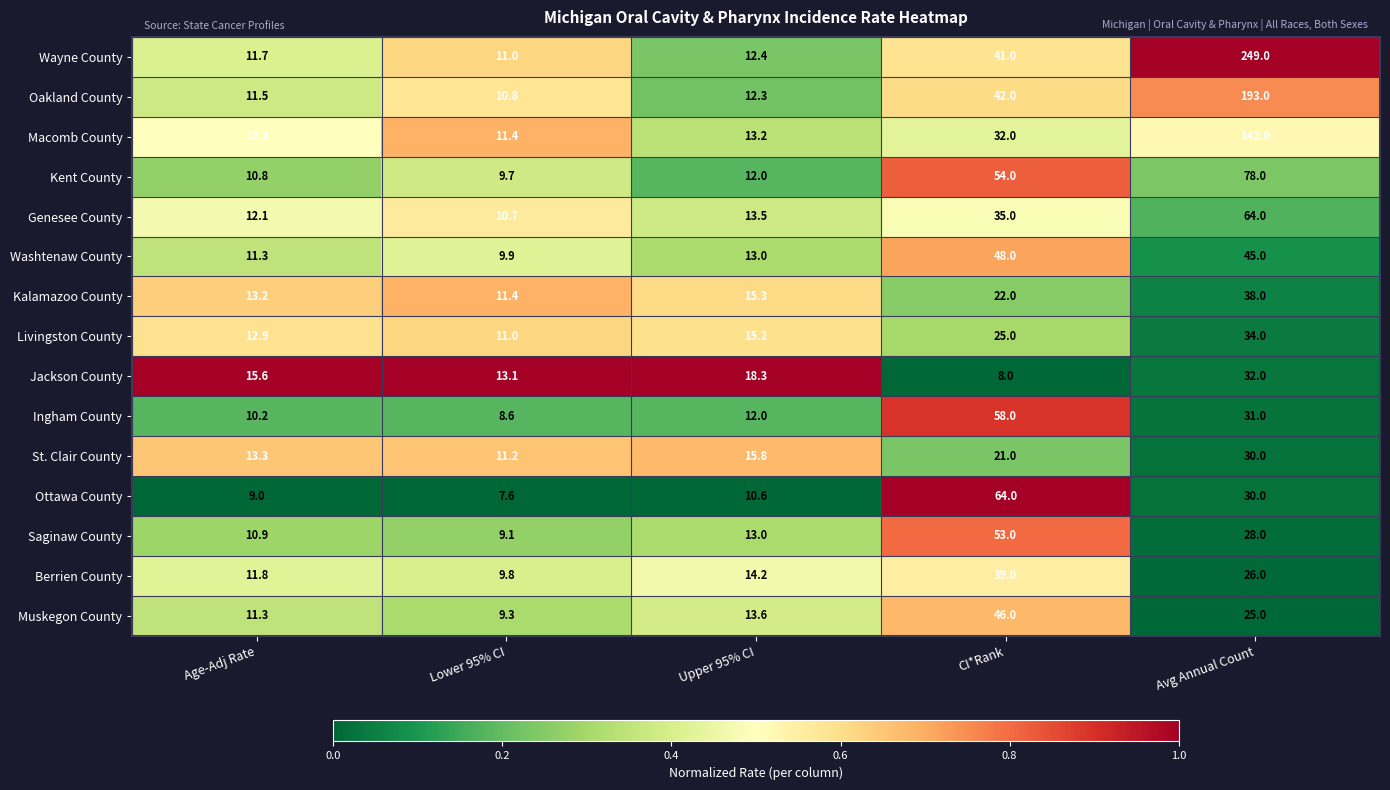

Is the value of Kalamazoo County at Upper 95% CI greater than the value of Genesee County at Avg Annual Count?

No